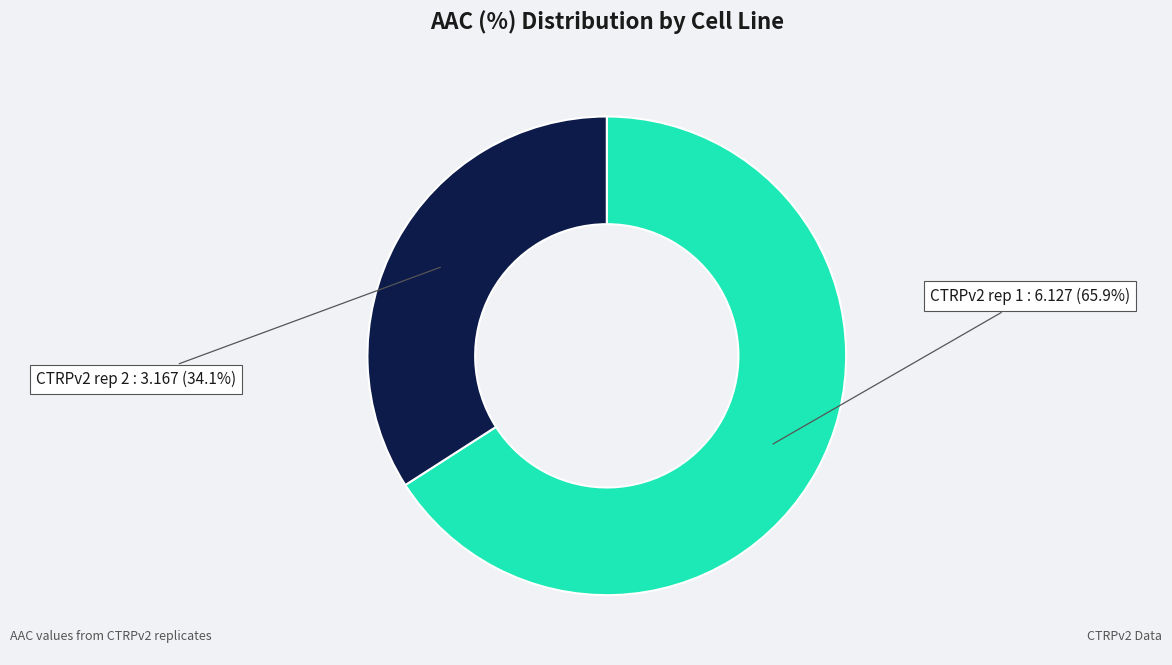

What percentage is the CTRPv2 rep 1 slice, to the nearest percent?

66%